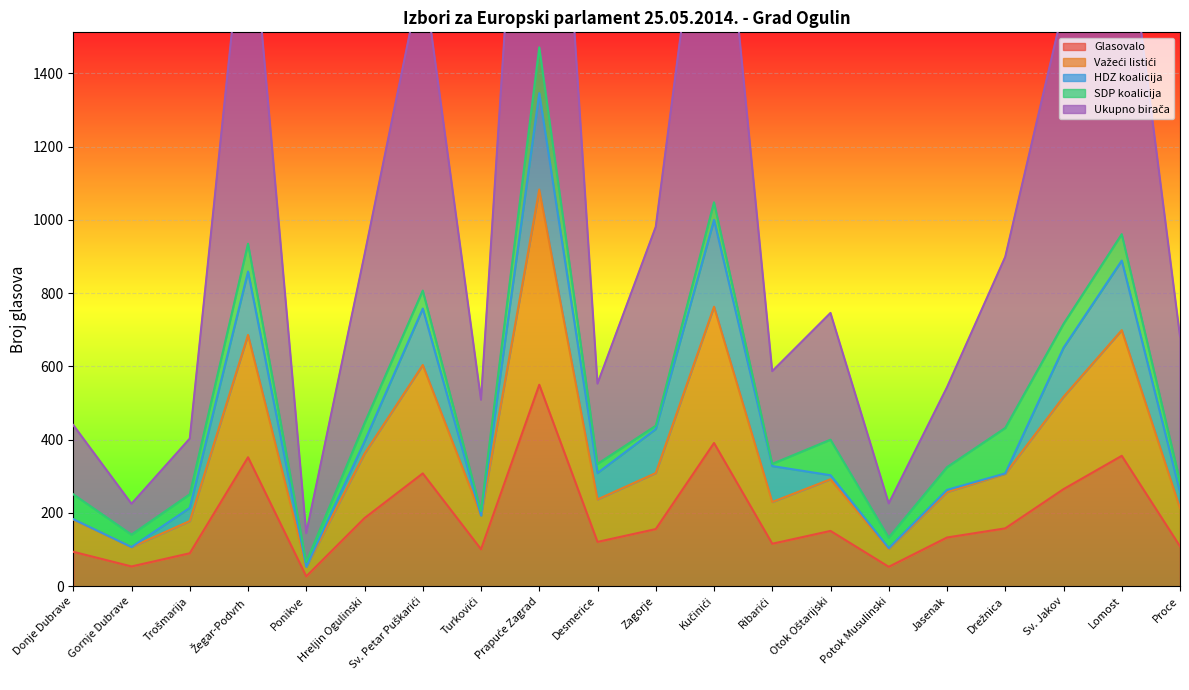

The Važeći listići series shows 103 at Ribarići. True or false?

False